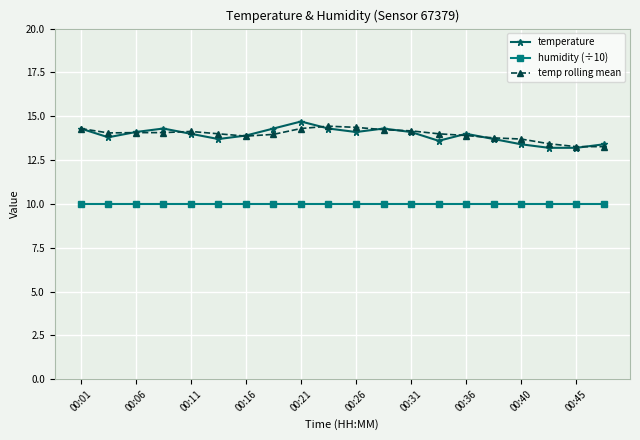

How many lines are shown in the chart?

3